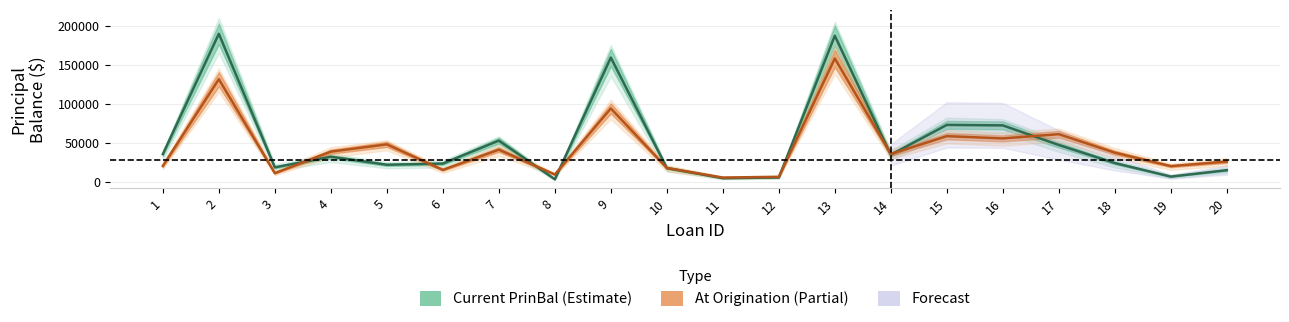

Is it true that Current PrinBal (Estimate) equals 18169.8 at 3?

True